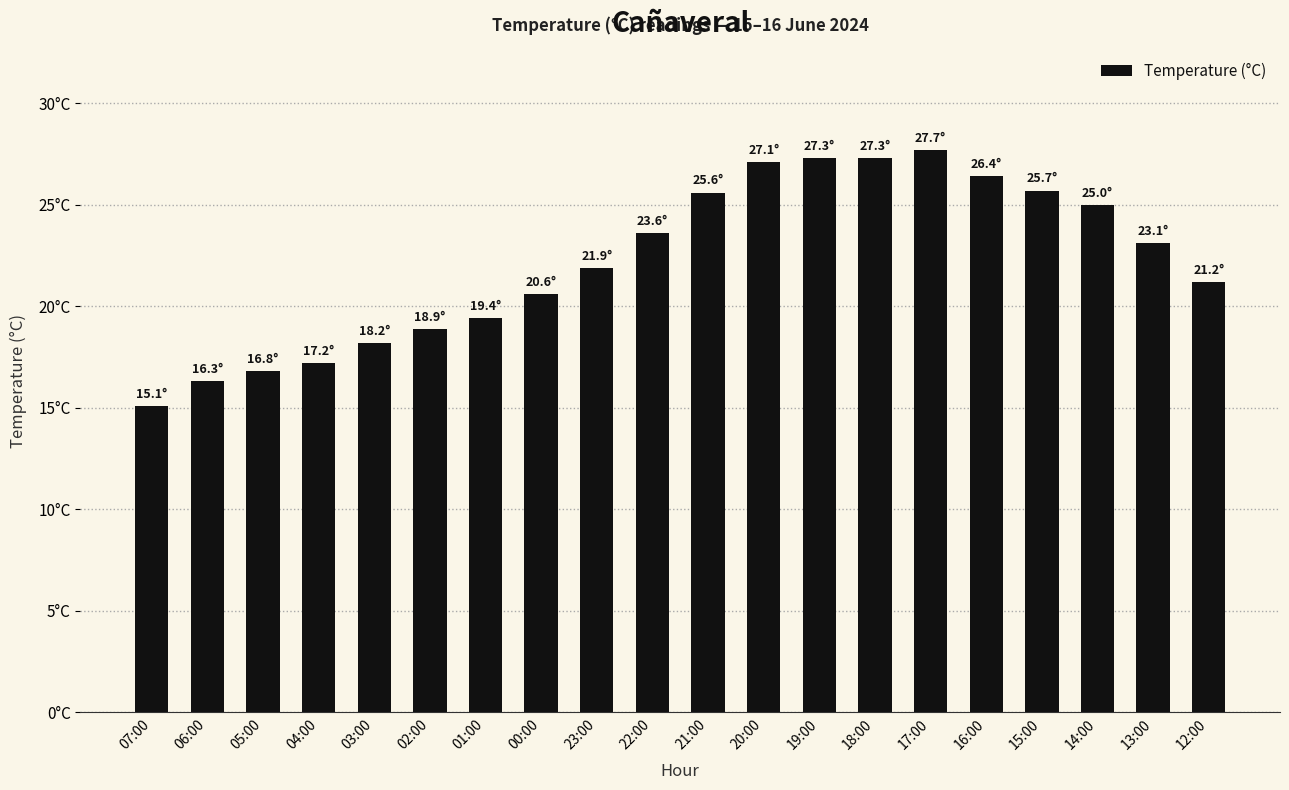

Does the chart contain any negative values?

No